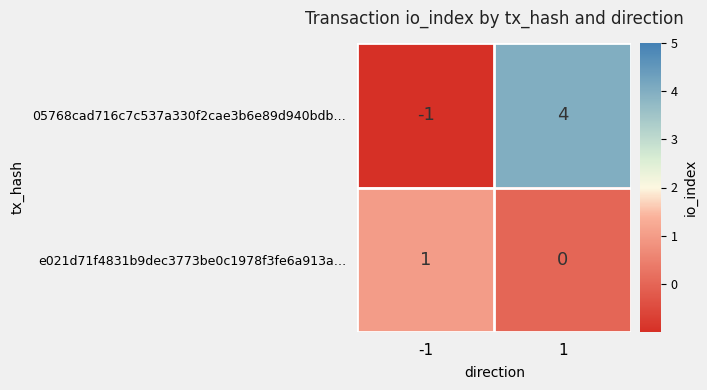

The 05768cad716c7c537a330f2cae3b6e89d940bdb… series shows 4 at 1. True or false?

True